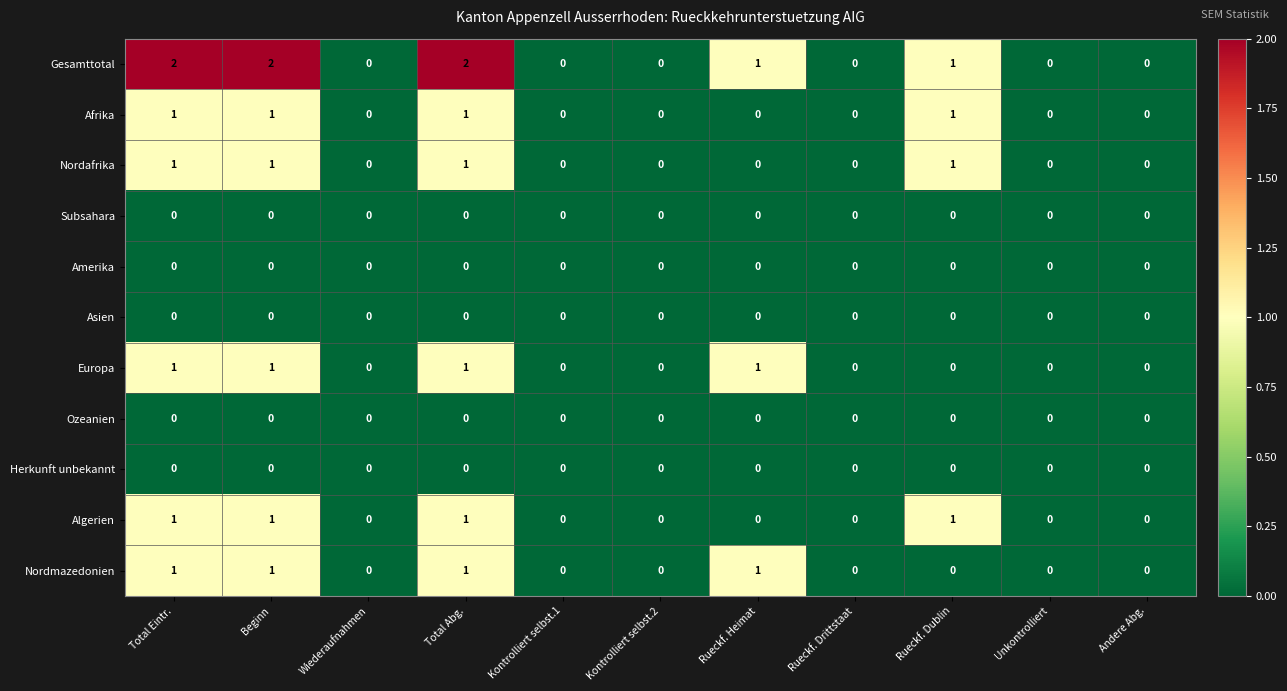

The Amerika series shows 0 at Andere Abg.. True or false?

True